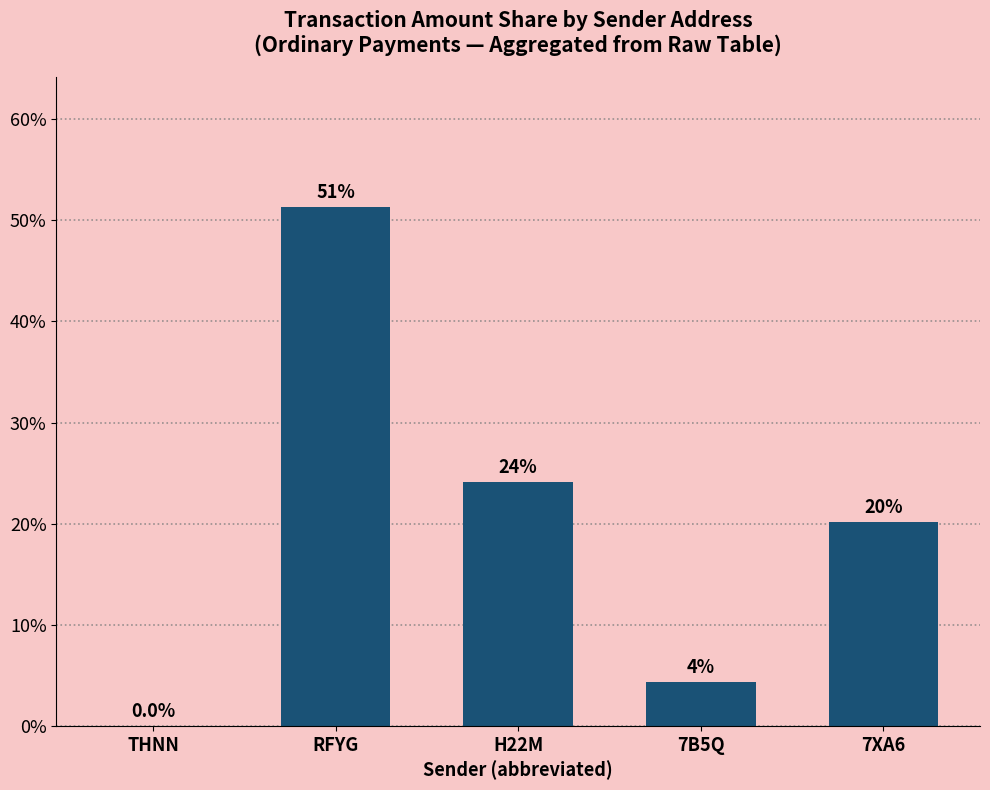

The value at 7XA6 is 20.1. True or false?

True